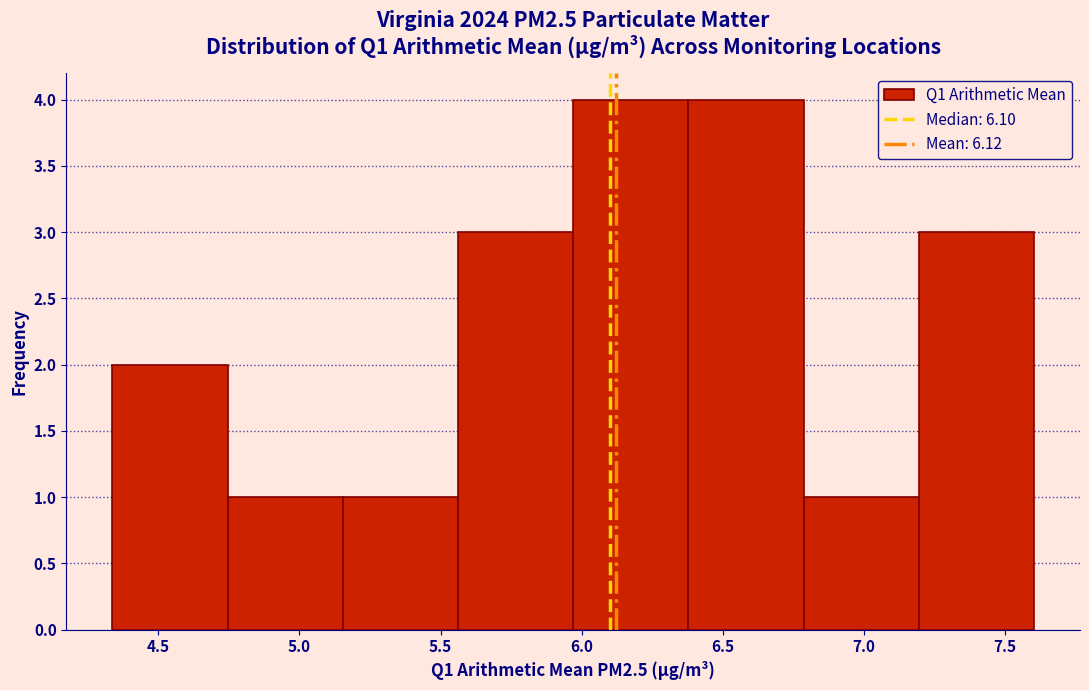

How tall is the bar that spans 4.75 to 5.15 on the x-axis? Neither the bar edges nor the heights are printed on the chart, so give them approximately, as read against the axes.

1